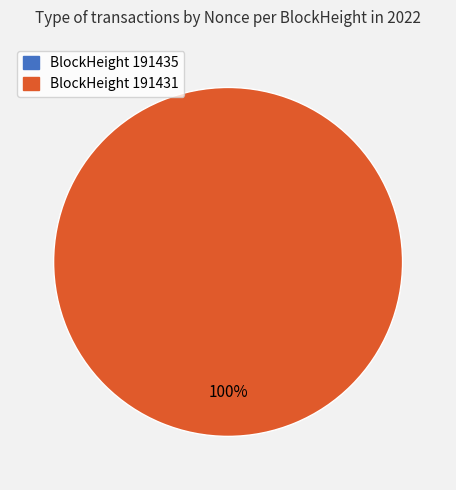

The 191431 slice represents 91% of the pie. True or false?

False